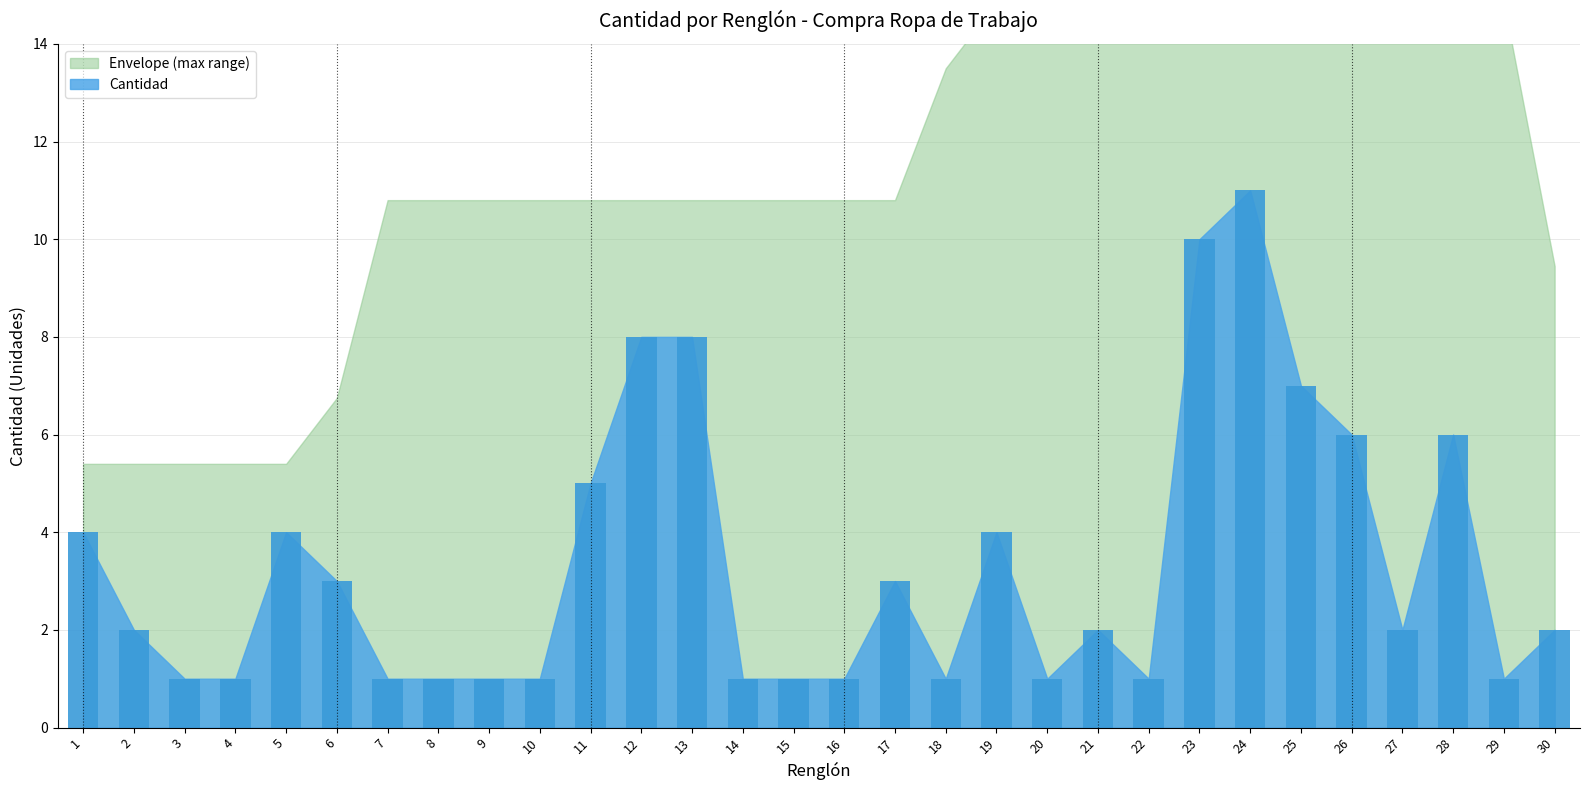

What is the difference between the values at 8 and 13?

7